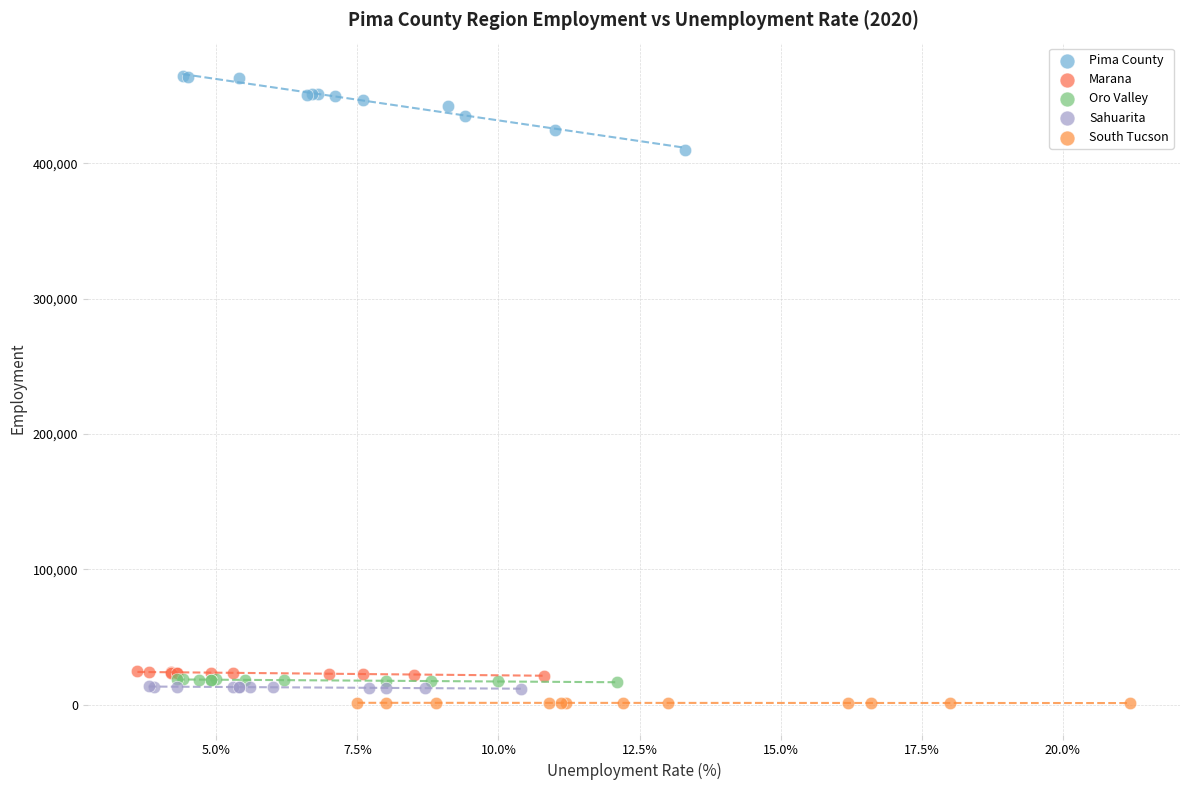

Which series has the largest Y range (max minus min)?

Pima County